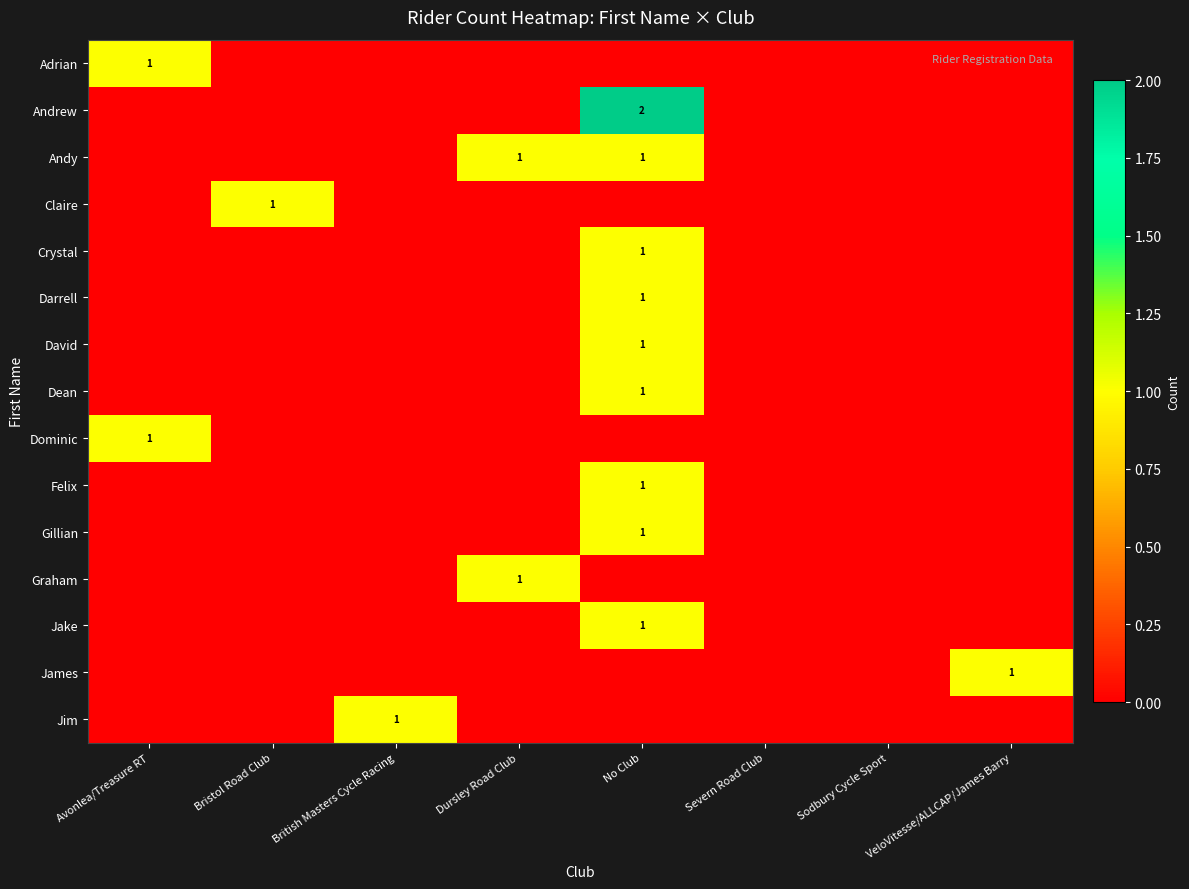

At which label is Dominic closest to 0?

Bristol Road Club